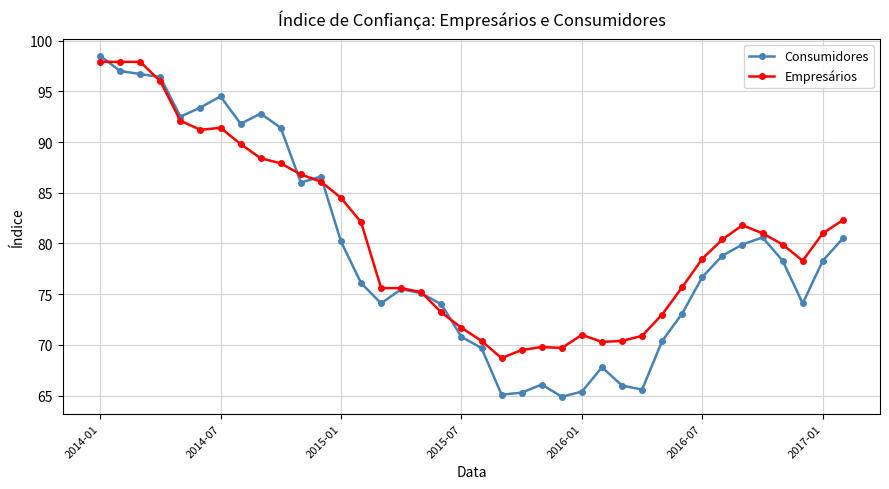

True or false: Consumidores has more than 1 points higher than both neighbors.

True